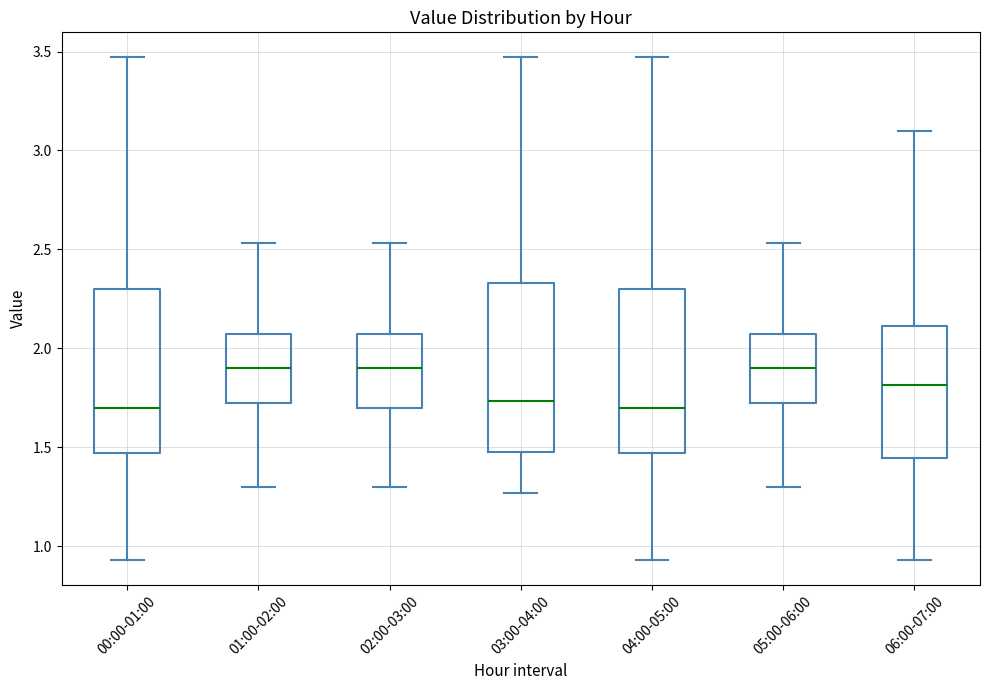

Reading left to right, read every box against the y-axis: the position of its median line, the range the box covers, and the ends of its whiskers. The values are not printed on the chart, so give them approximately, as read against the axis.

00:00-01:00: median 1.70, box 1.45 to 2.30, whiskers 0.95 to 3.45
01:00-02:00: median 1.90, box 1.75 to 2.05, whiskers 1.30 to 2.55
02:00-03:00: median 1.90, box 1.70 to 2.05, whiskers 1.30 to 2.55
03:00-04:00: median 1.75, box 1.50 to 2.35, whiskers 1.25 to 3.45
04:00-05:00: median 1.70, box 1.45 to 2.30, whiskers 0.95 to 3.45
05:00-06:00: median 1.90, box 1.75 to 2.05, whiskers 1.30 to 2.55
06:00-07:00: median 1.80, box 1.45 to 2.10, whiskers 0.95 to 3.10